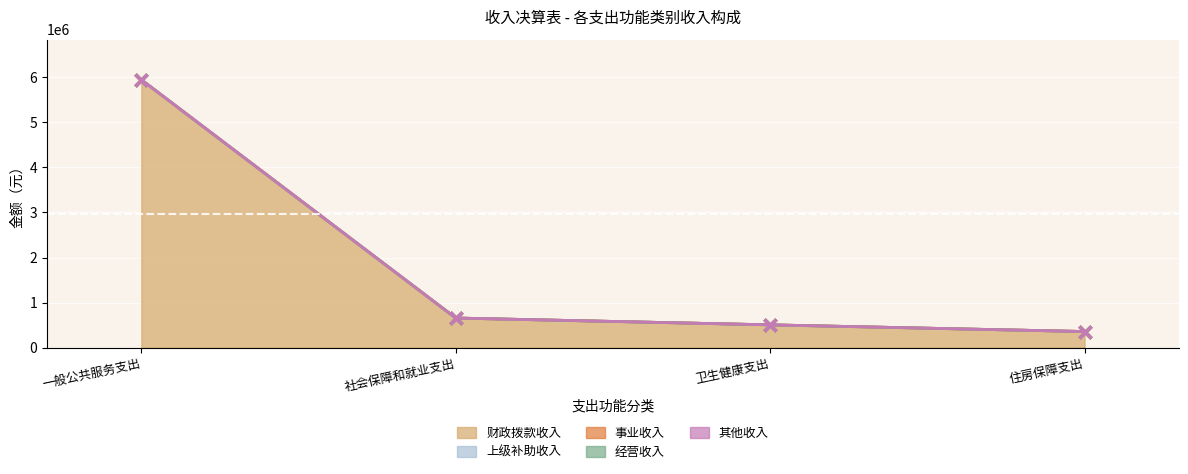

True or false: 其他收入 and 上级补助收入 intersect in this chart.

False